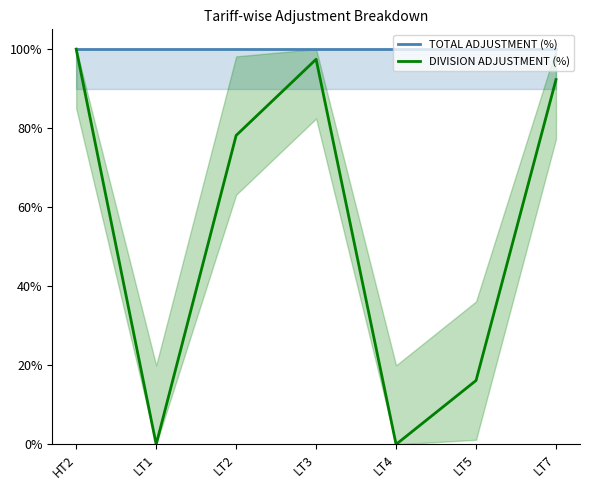

At which category is the sum across all series the highest?

HT2